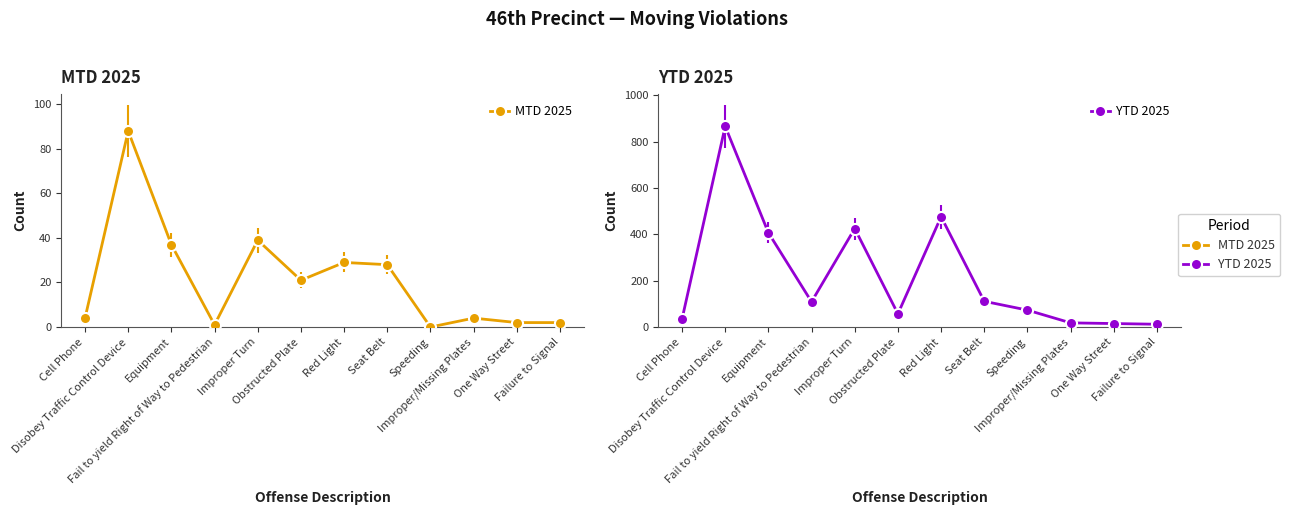

How many series are shown in this chart?

2